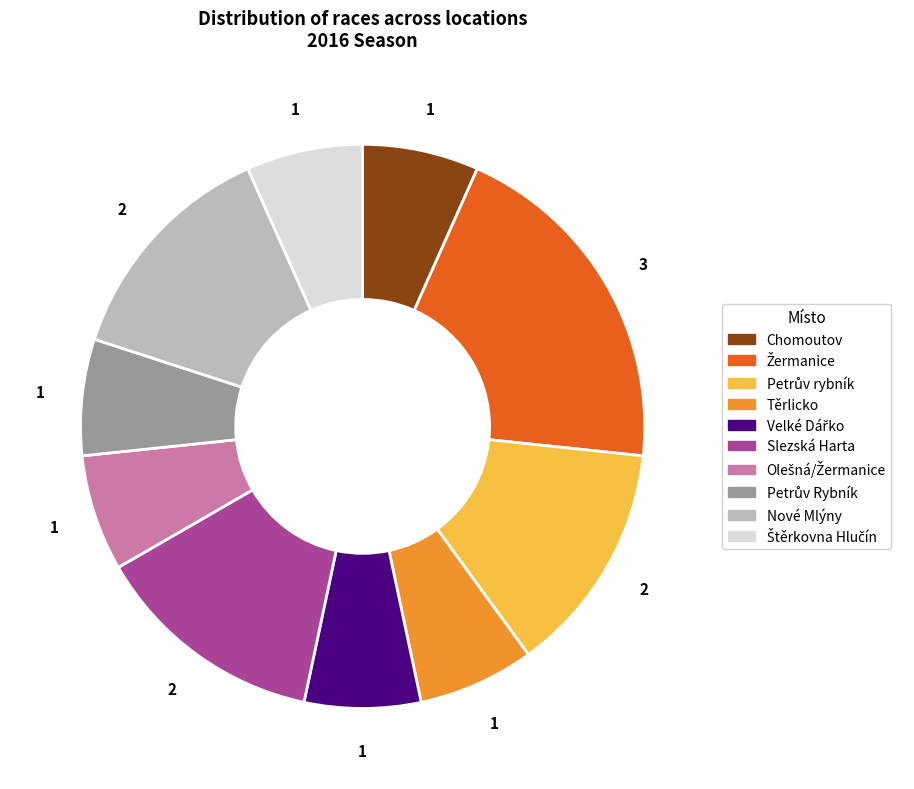

Is it true that Nové Mlýny is 1% of the pie?

False